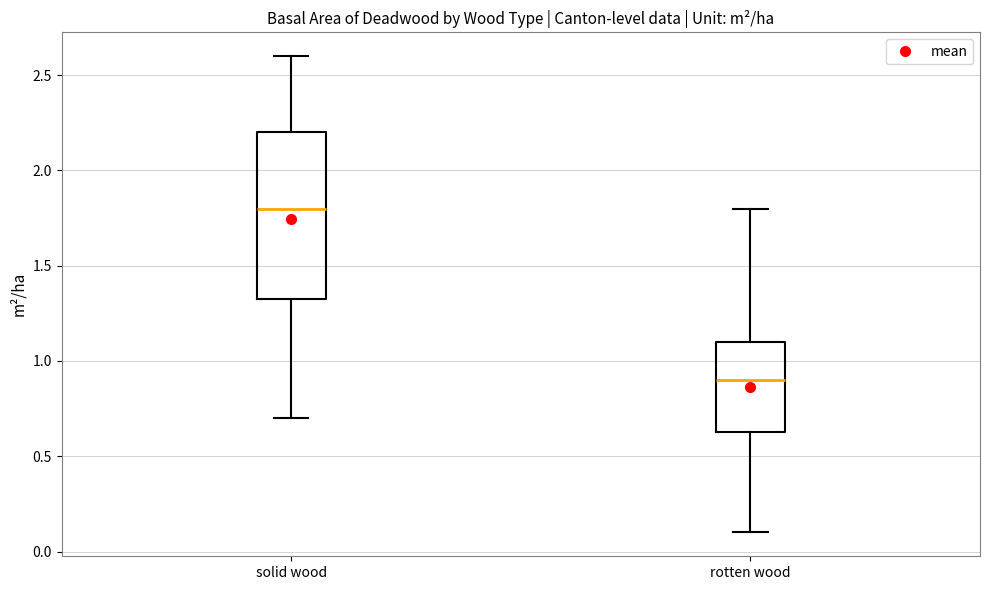

Where does the upper whisker of the box for rotten wood end on the y-axis? The values are not printed on the chart, so give them approximately, as read against the axis.

1.80